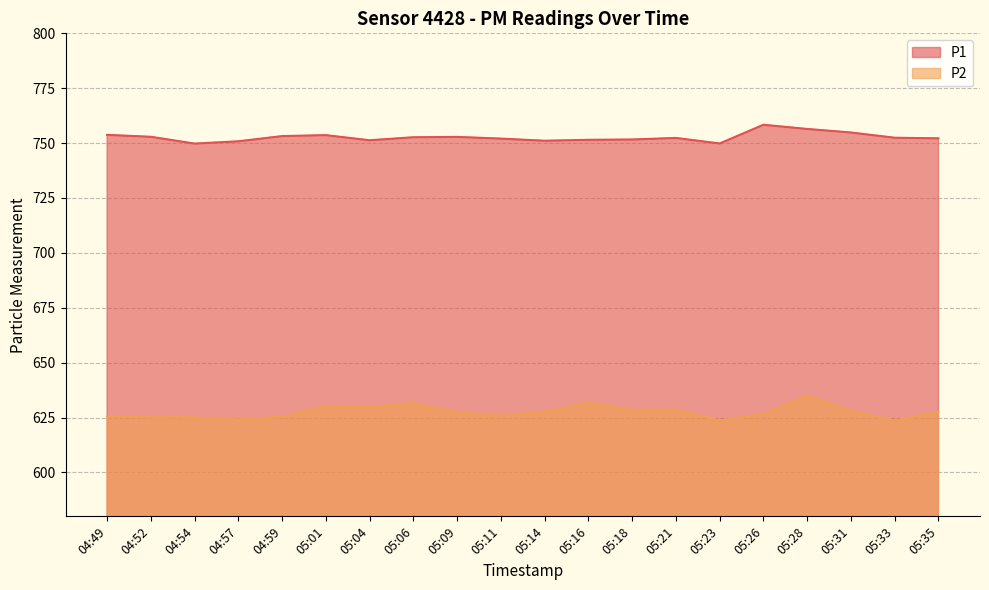

What is the highest value of the P2 series?

635.0